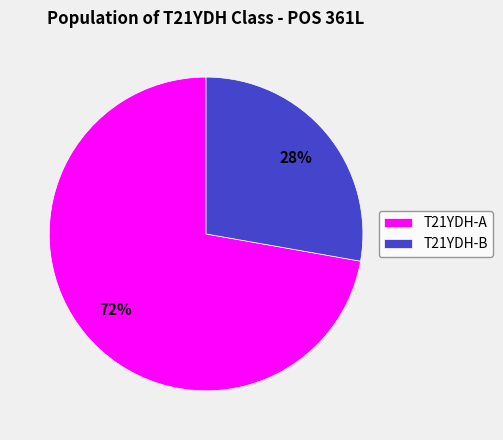

Approximately how many times larger is the value at T21YDH-B compared to T21YDH-A?

0.4